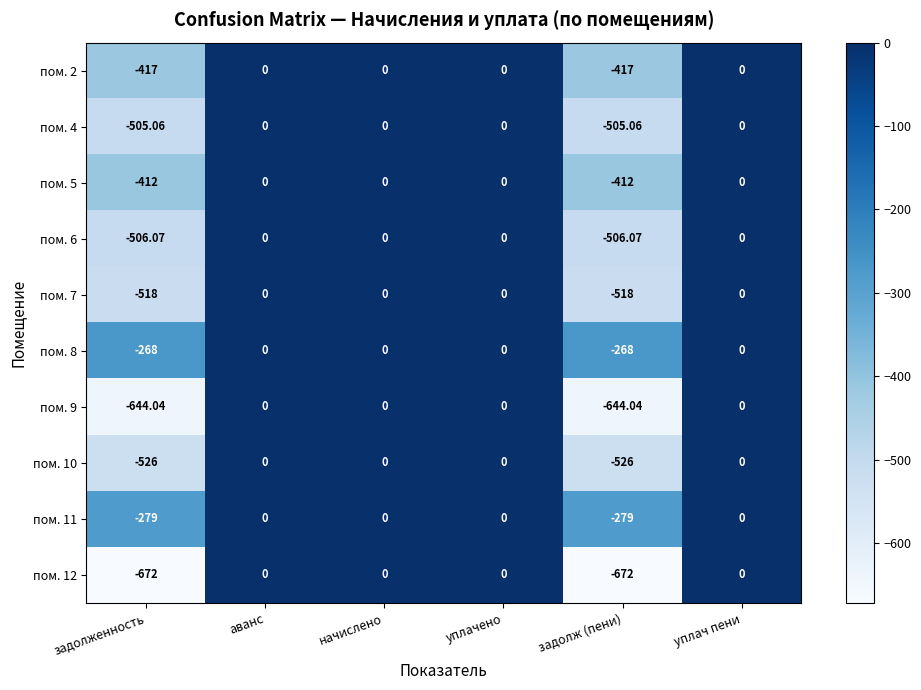

How many values in пом. 8 are below zero?

2